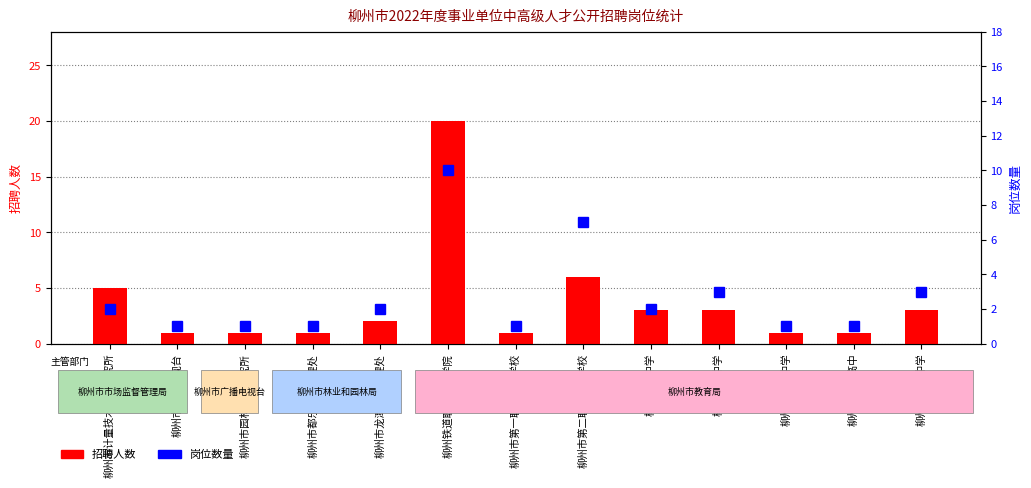

What is the difference between the maximum and minimum values in the 岗位数量 series?

9